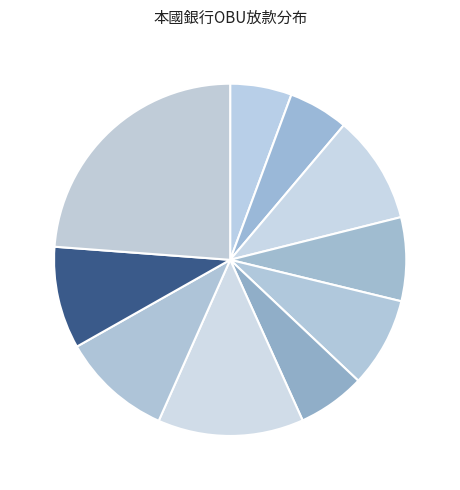

Which category has the biggest portion of the pie?

兆豐商銀